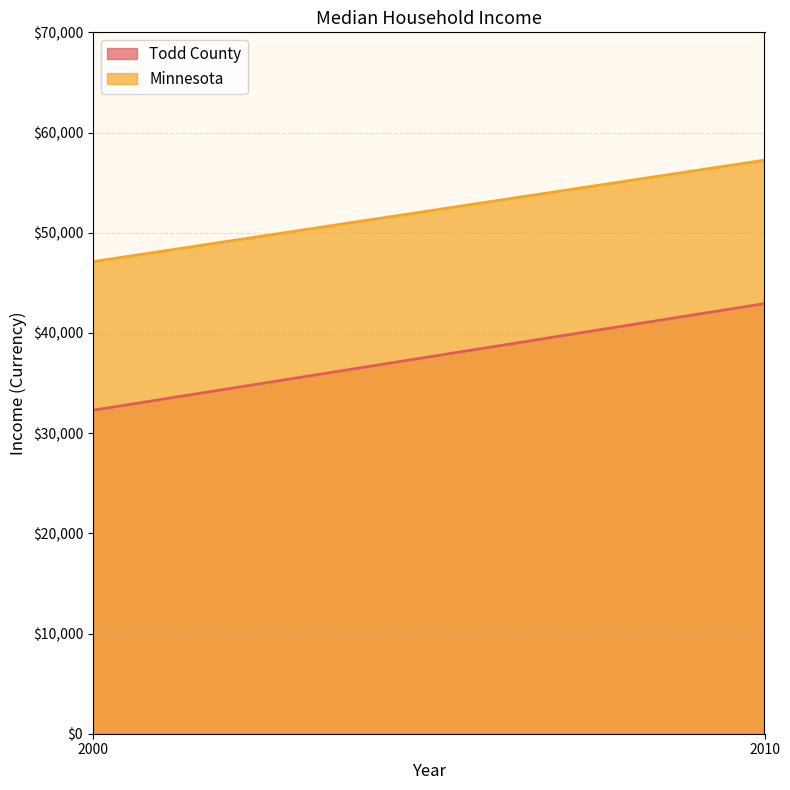

What is the value of the Minnesota point at the 2nd from the left?

57243